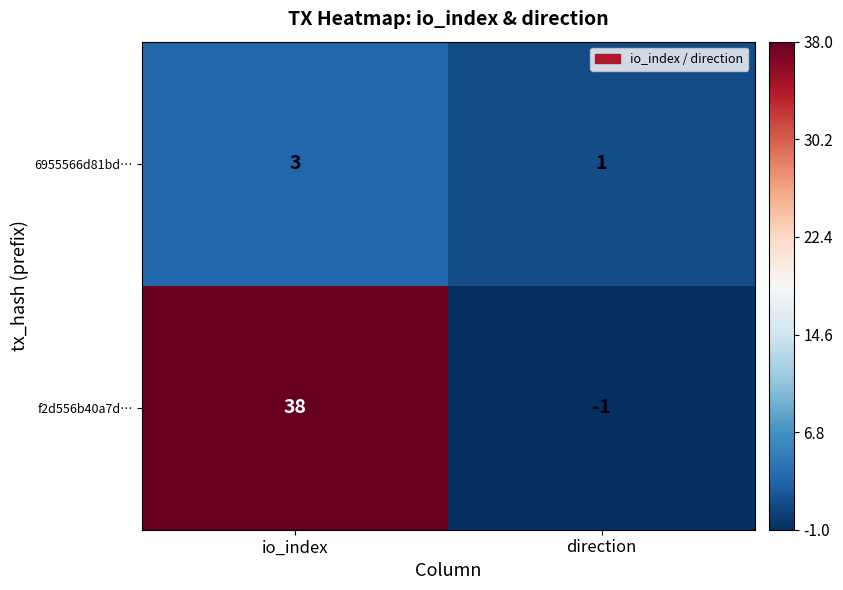

Reading left to right, what are all the values shown in this chart?

6955566d81bd…: io_index=3	direction=1
f2d556b40a7d…: io_index=38	direction=-1